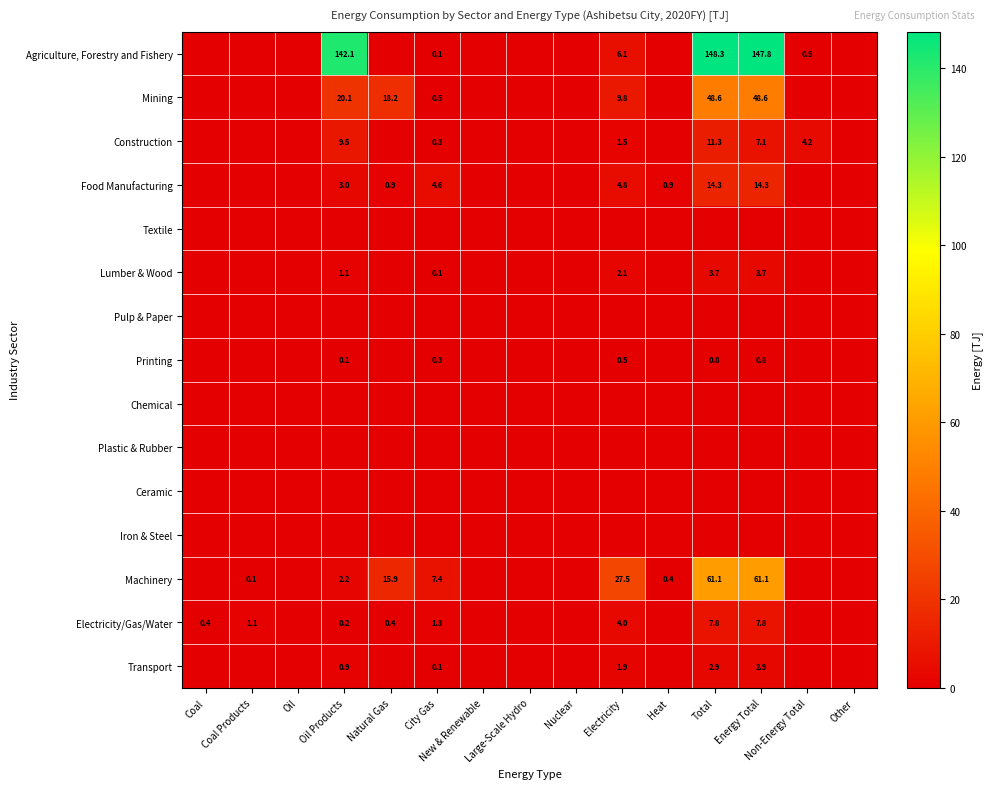

List the series in order of their peak value, lowest first.

Textile, Pulp & Paper, Chemical, Plastic & Rubber, Ceramic, Iron & Steel, Printing, Transport, Lumber & Wood, Electricity/Gas/Water, Construction, Food Manufacturing, Mining, Machinery, Agriculture, Forestry and Fishery